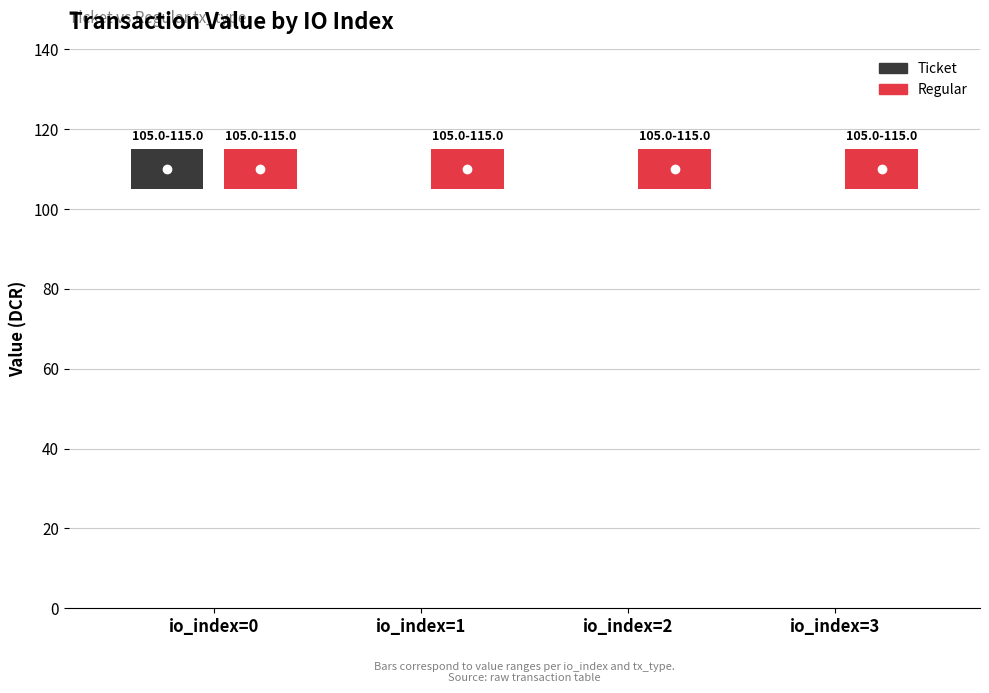

Which label corresponds to the largest value in the chart?

io_index=0